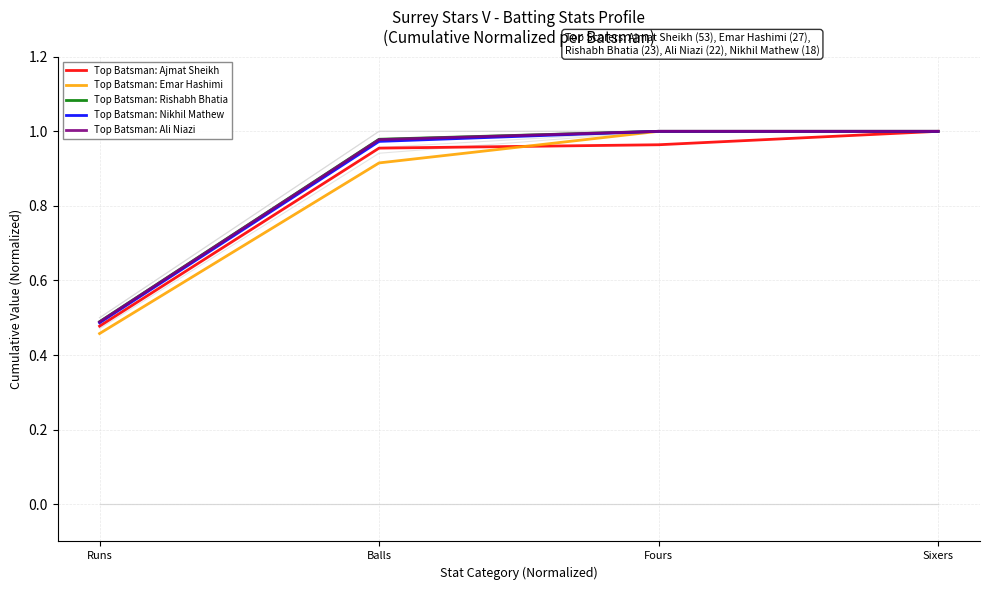

What is the value of the Top Batsman: Ali Niazi point at the 4th from the left?

1.0